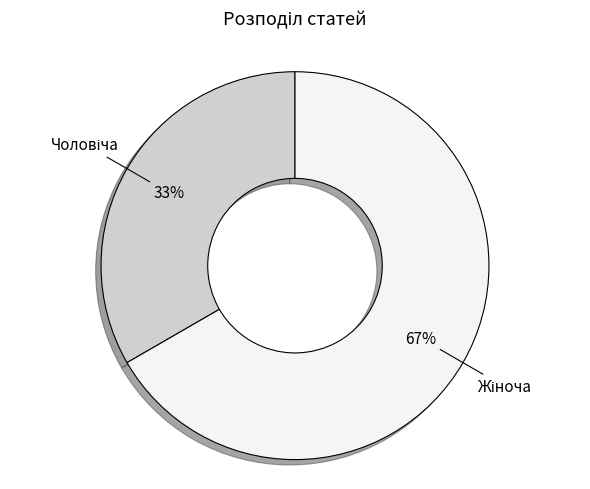

To the nearest percent, what is the average slice percentage?

50%